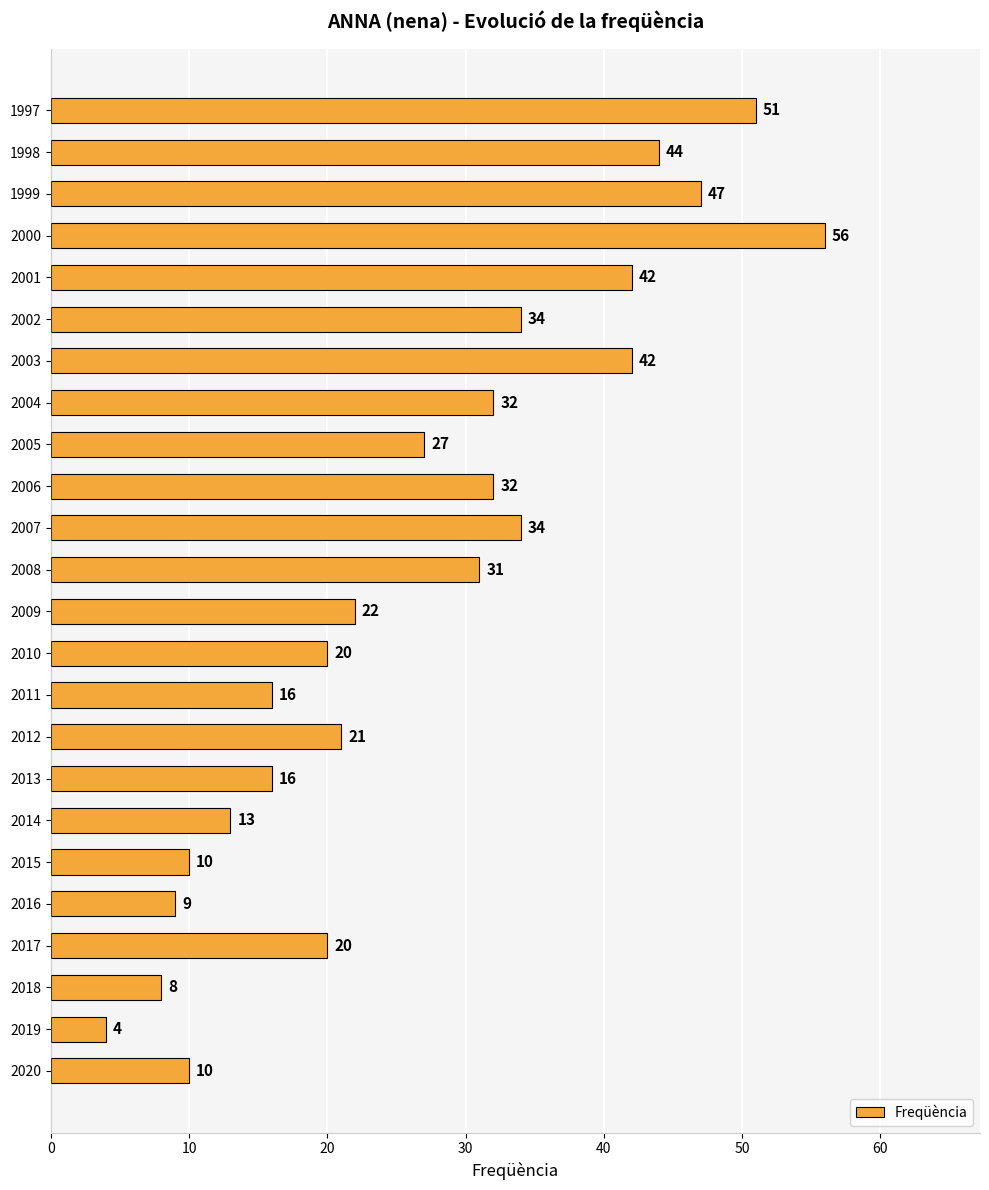

Reading bottom to top, extract all data points from this chart.

10	4	8	20	9	10	13	16	21	16	20	22	31	34	32	27	32	42	34	42	56	47	44	51